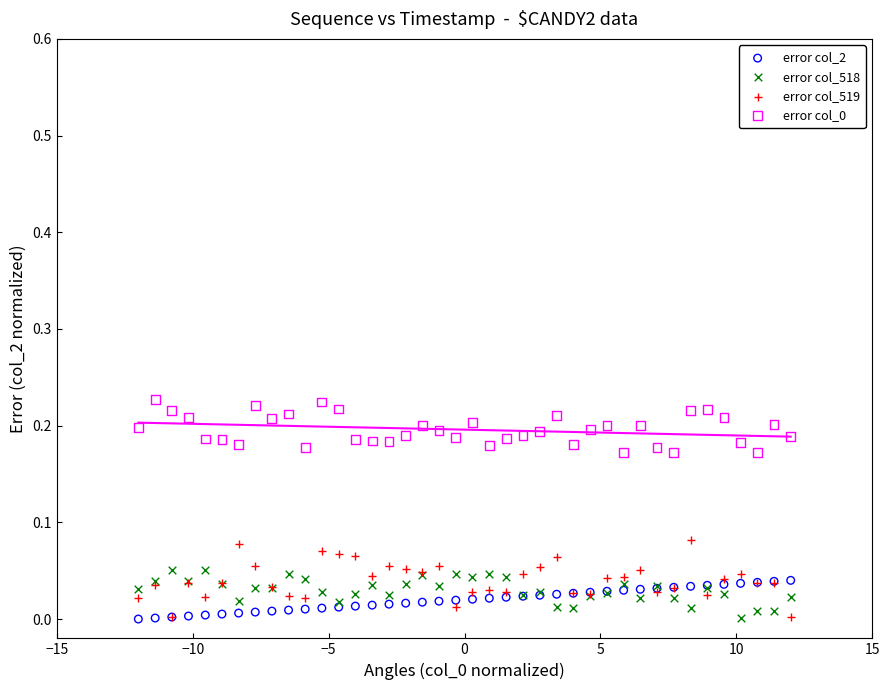

Which series has the widest spread of Y values?

error col_519